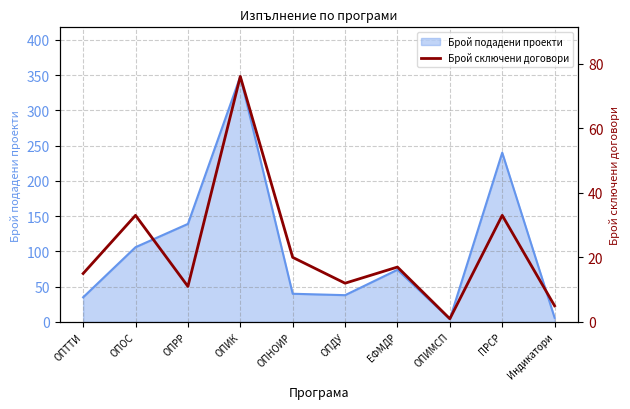

What is the sum of the Брой сключени договори values at ОПИК and Индикатори?

81